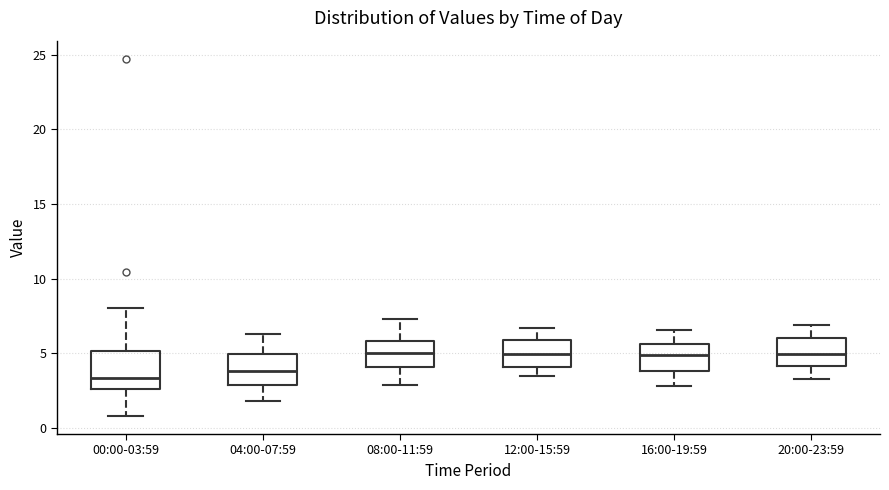

Reading left to right, read every box against the y-axis: the position of its median line, the range the box covers, and the ends of its whiskers. The values are not printed on the chart, so give them approximately, as read against the axis.

00:00-03:59: median 3.5, box 2.5 to 5.0, whiskers 1.0 to 8.0
04:00-07:59: median 4.0, box 3.0 to 5.0, whiskers 2.0 to 6.5
08:00-11:59: median 5.0, box 4.0 to 6.0, whiskers 3.0 to 7.5
12:00-15:59: median 5.0, box 4.0 to 6.0, whiskers 3.5 to 6.5
16:00-19:59: median 5.0, box 4.0 to 5.5, whiskers 3.0 to 6.5
20:00-23:59: median 5.0, box 4.0 to 6.0, whiskers 3.5 to 7.0